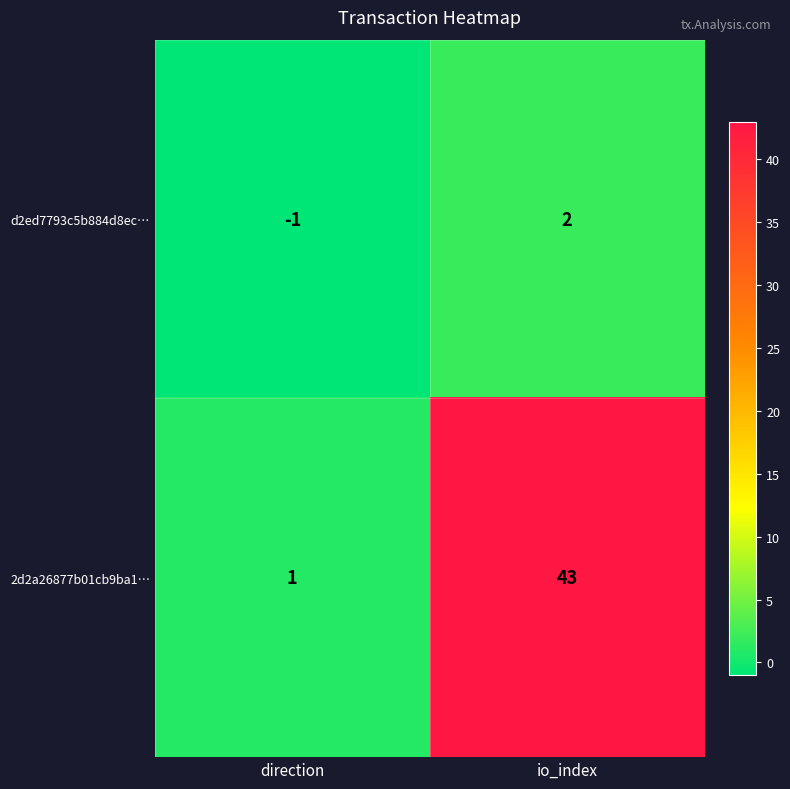

How many distinct data groups are displayed?

2